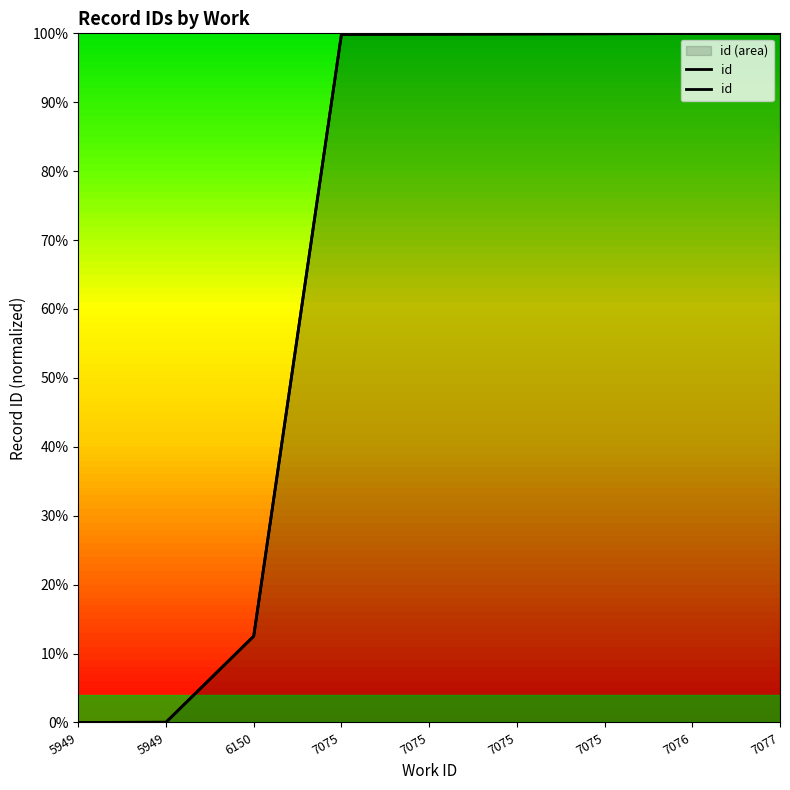

Reading left to right, transcribe all the data shown in this chart.

5949=0.0	5949=0.0	6150=12.5	7075=99.8	7075=99.9	7075=99.9	7075=99.9	7076=100.0	7077=100.0